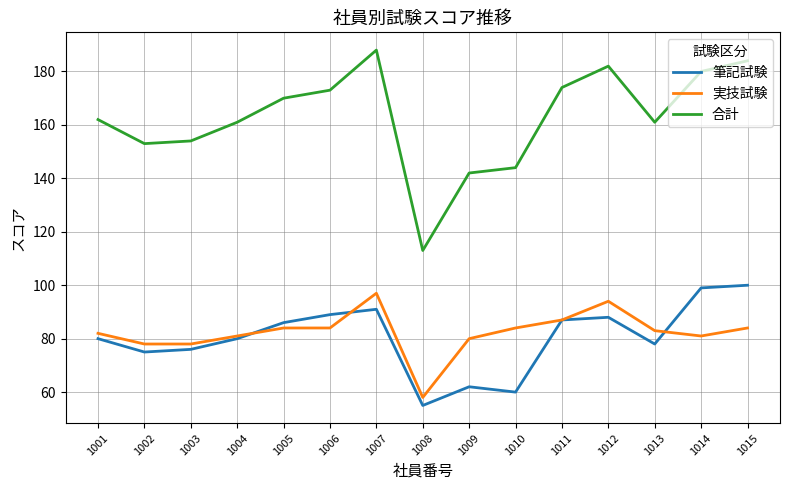

What are all the series names shown in the legend?

筆記試験, 実技試験, 合計